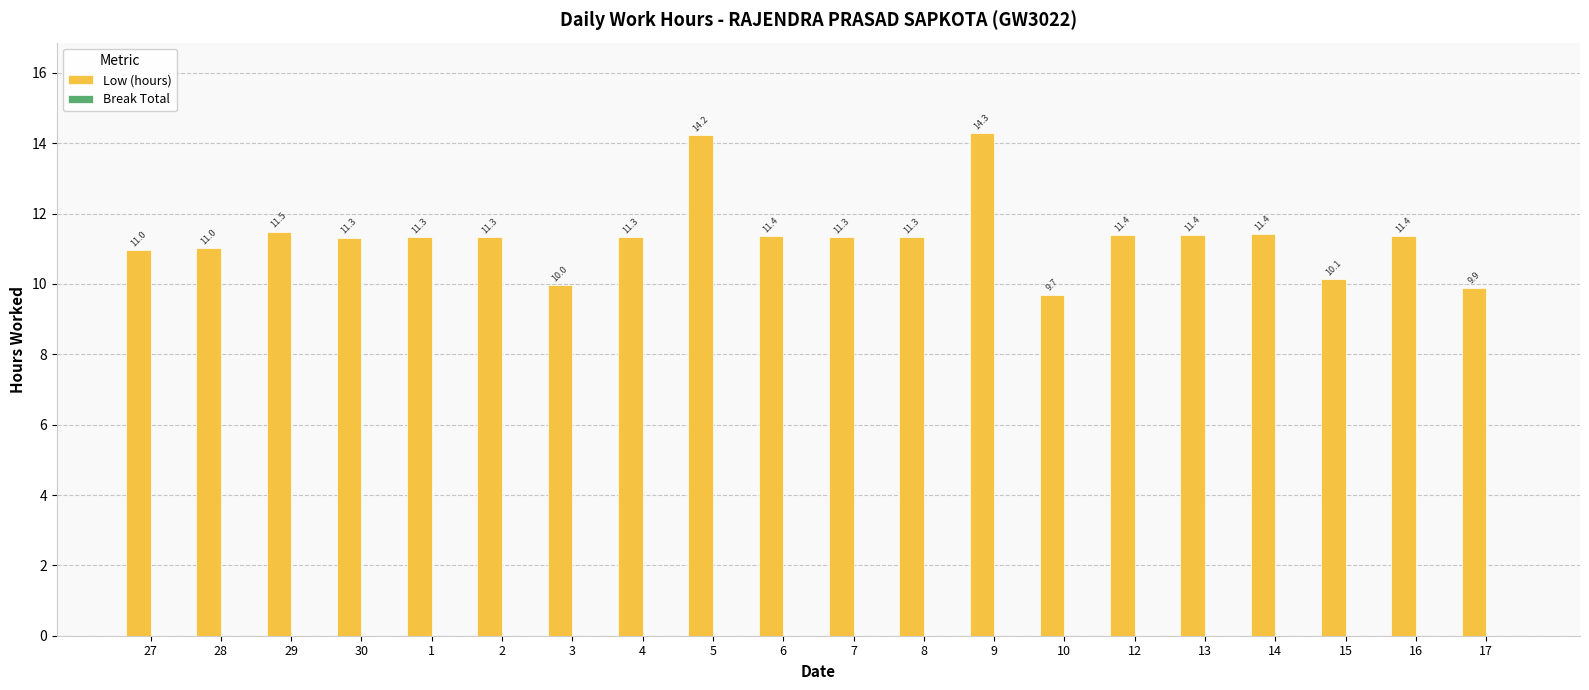

What is the change in value from 28 to 10?

-1.3